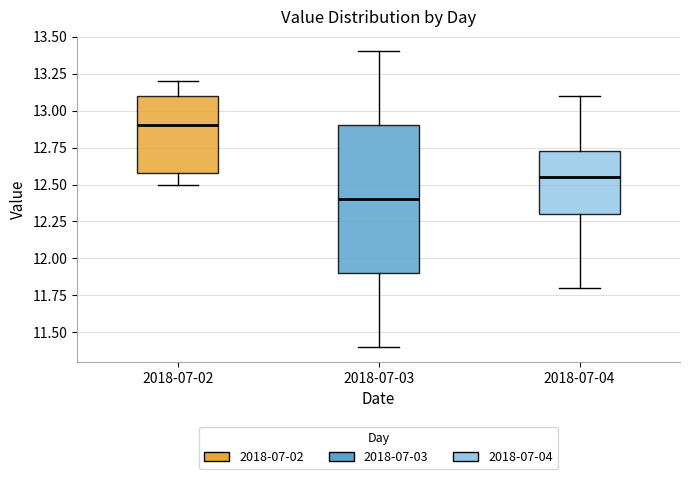

Which box is the tallest, from its lower edge to its upper edge?

2018-07-03